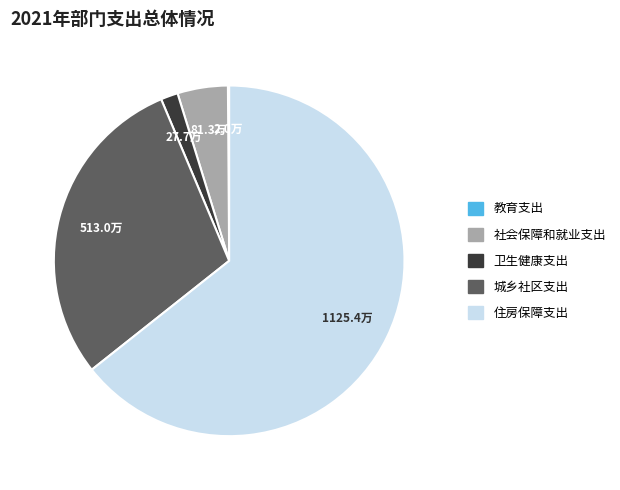

Which has a higher value, 社会保障和就业支出 or 城乡社区支出?

城乡社区支出